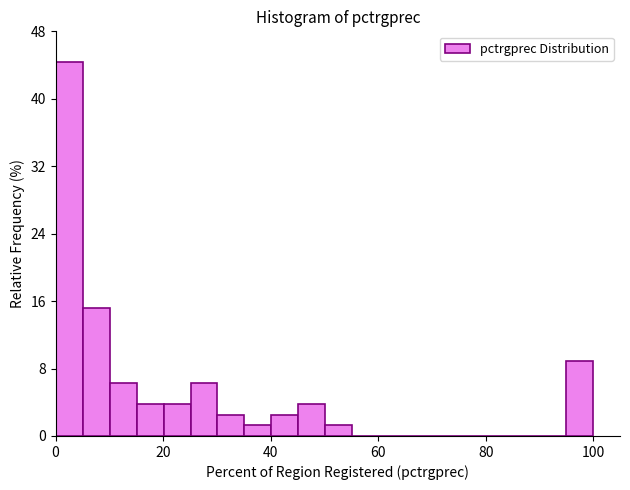

Read against the x-axis, roughly where is the centre of the tallest bar?

2